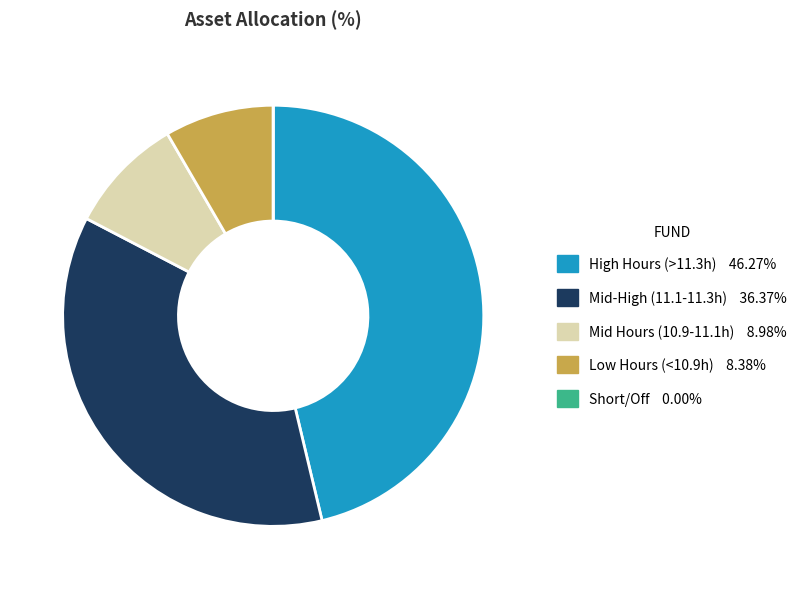

Is there any slice that represents more than half of the pie?

No